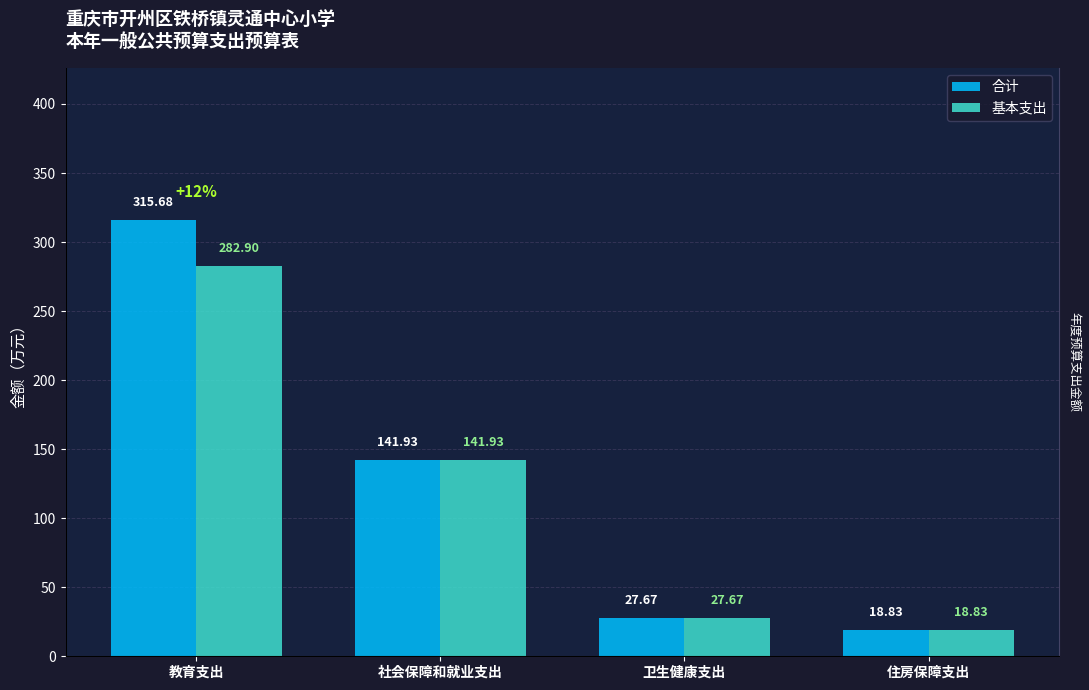

What is the label of the 1st bar from the left?

教育支出